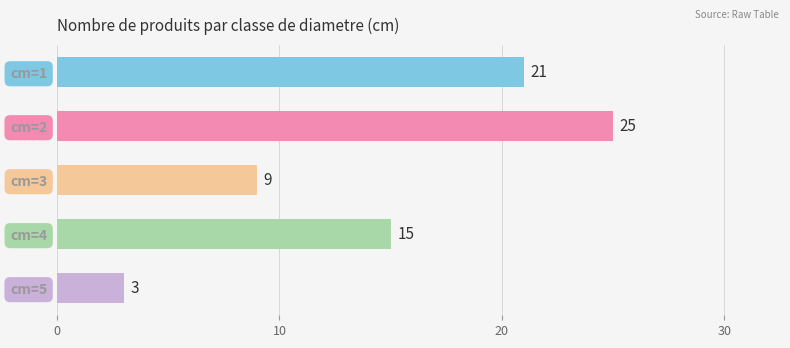

List the labels in order of value, smallest first.

cm=5, cm=3, cm=4, cm=1, cm=2